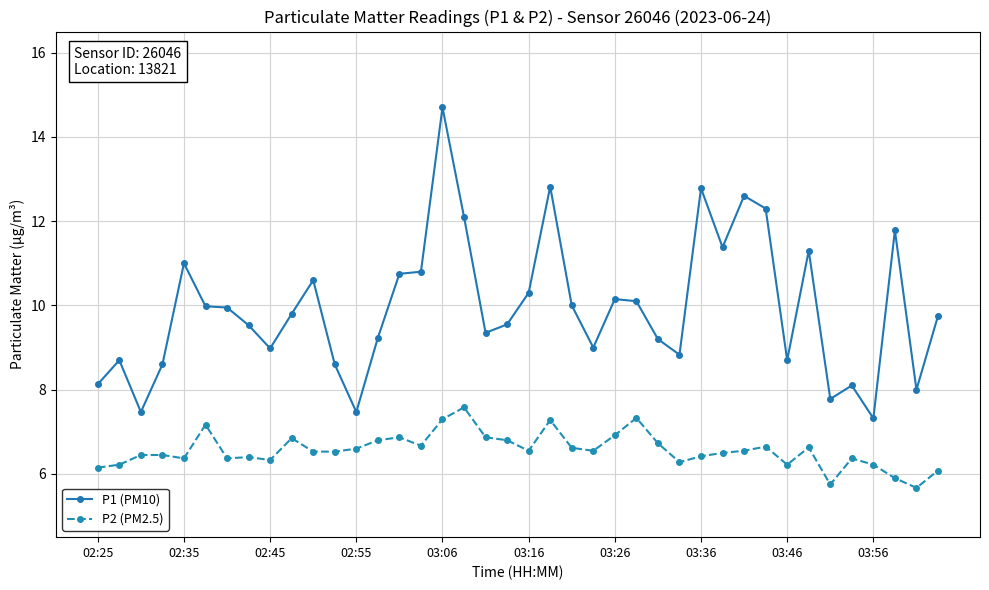

What is the lowest value of the P1 (PM10) series?

7.3